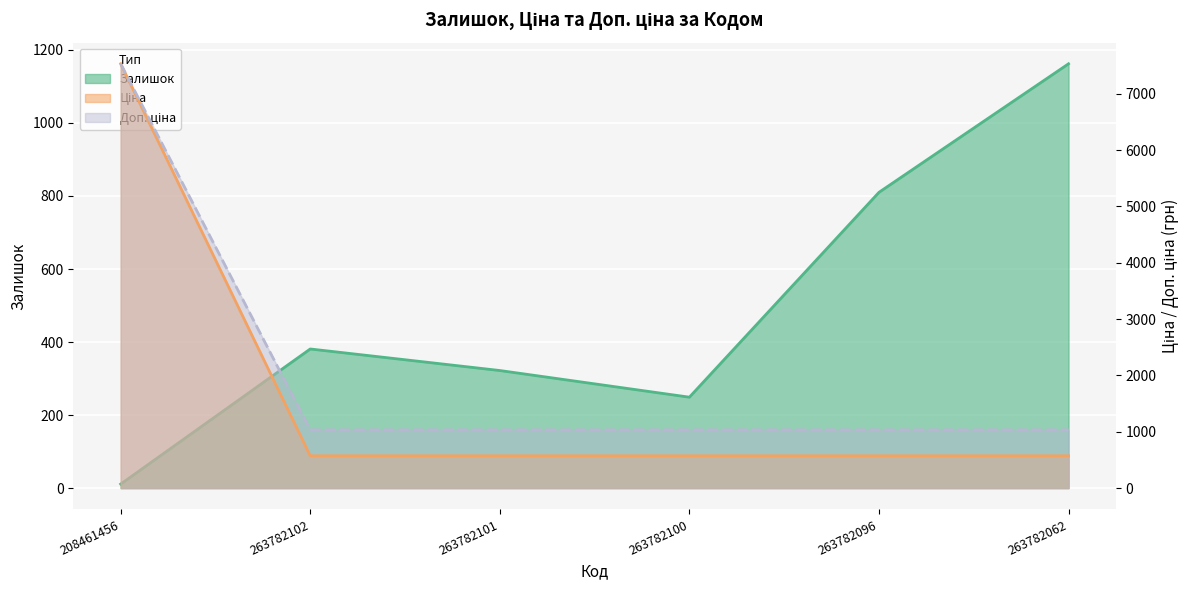

What is the label of the 3rd point from the right?

263782100